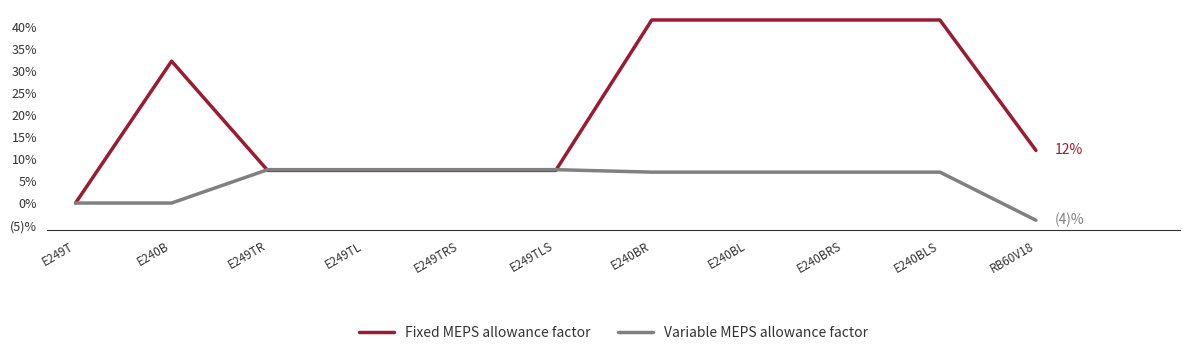

Reading left to right, list all the values displayed in this chart.

Fixed MEPS allowance factor: 0.0	32.2	7.4	7.4	7.4	7.4	41.5	41.5	41.5	41.5	11.9
Variable MEPS allowance factor: 0.0	0.0	7.6	7.6	7.6	7.6	7.0	7.0	7.0	7.0	-3.9